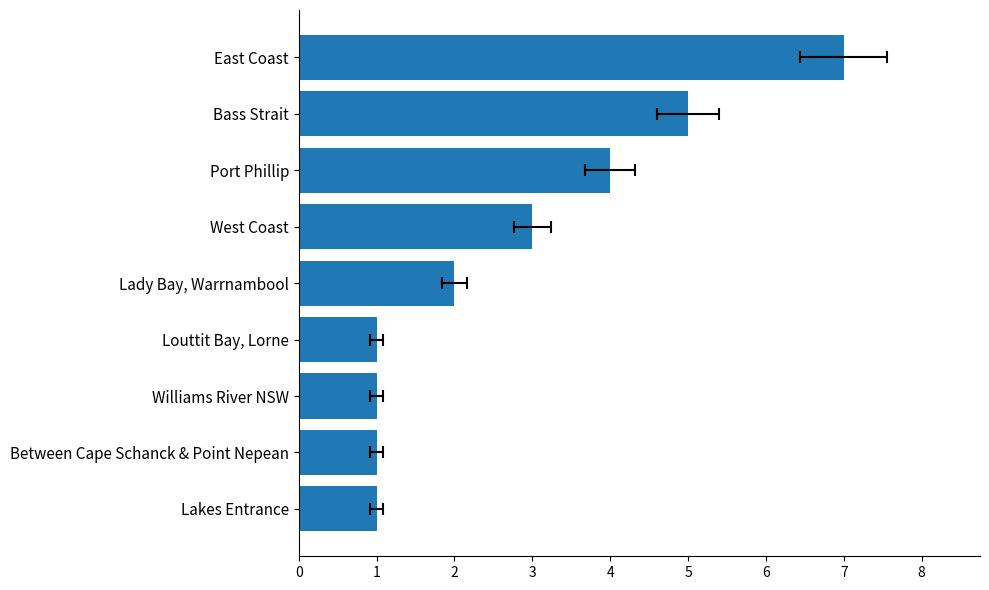

Reading right to left, extract all data points from this chart.

7	5	4	3	2	1	1	1	1